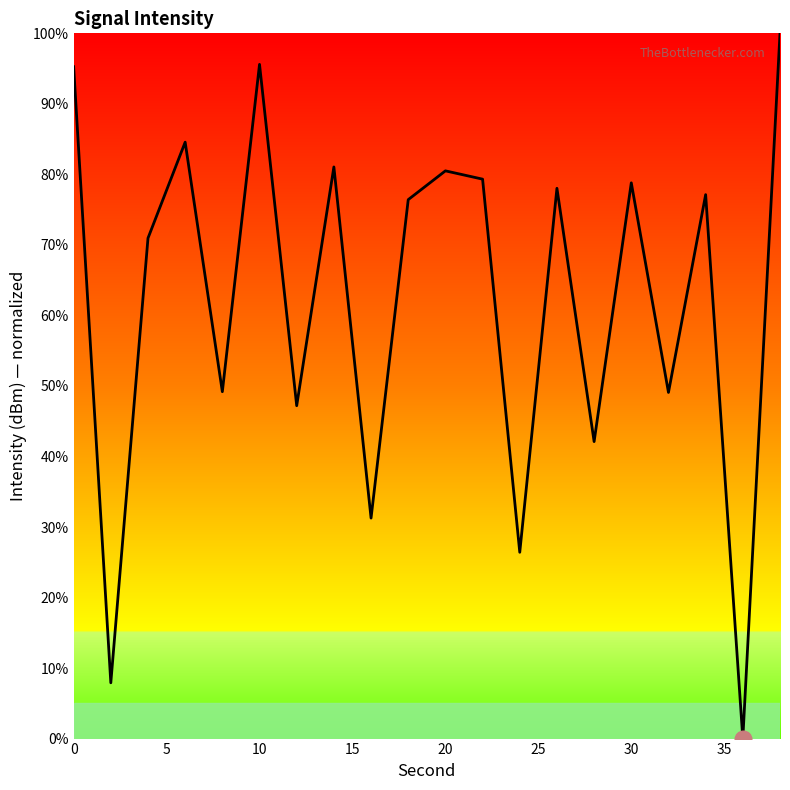

What is the difference between the maximum and minimum values?

100.0